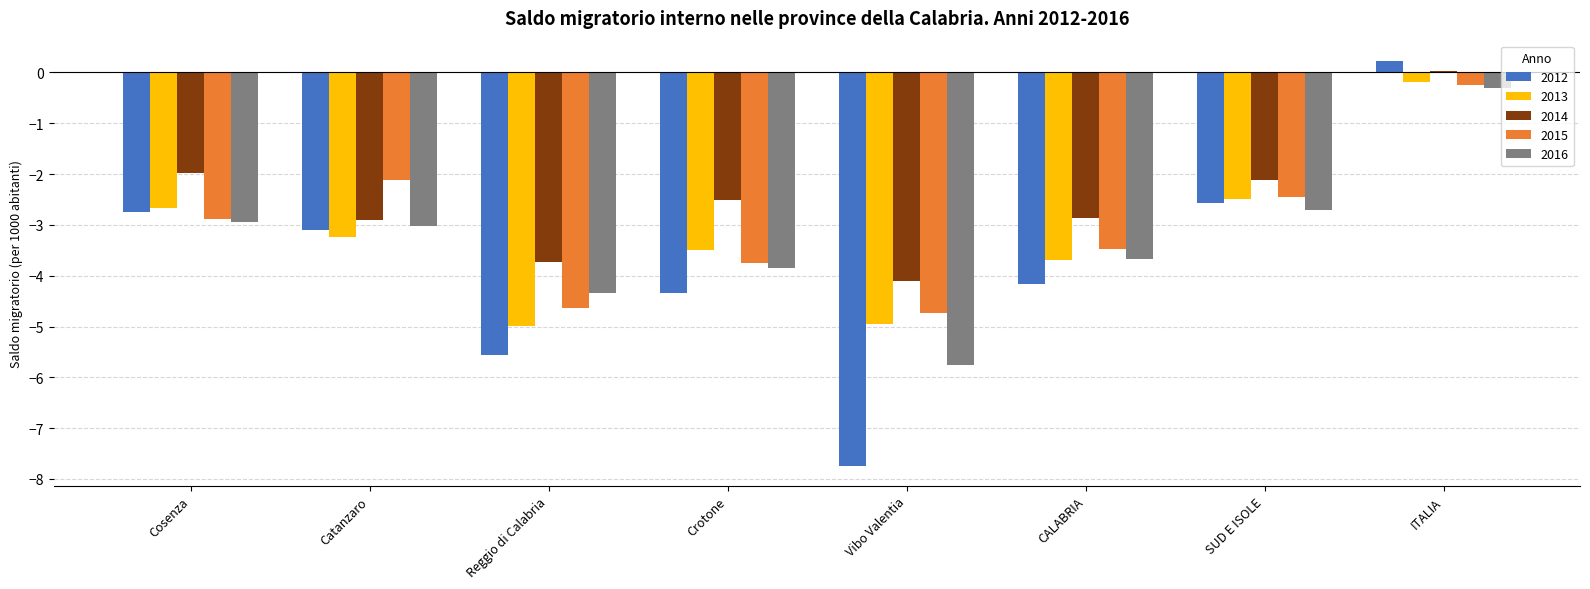

True or false: 2014 has a value of -2.4 at Reggio di Calabria.

False